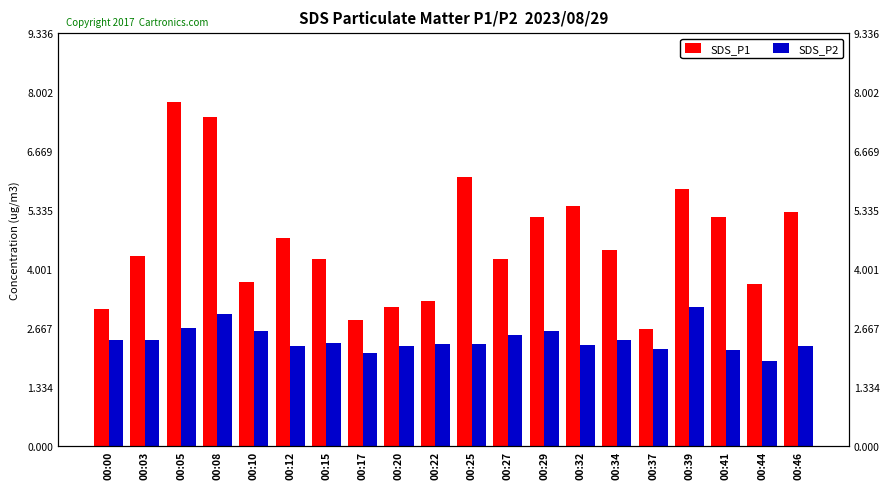

Where is SDS_P1 nearest to the value 5?

00:29